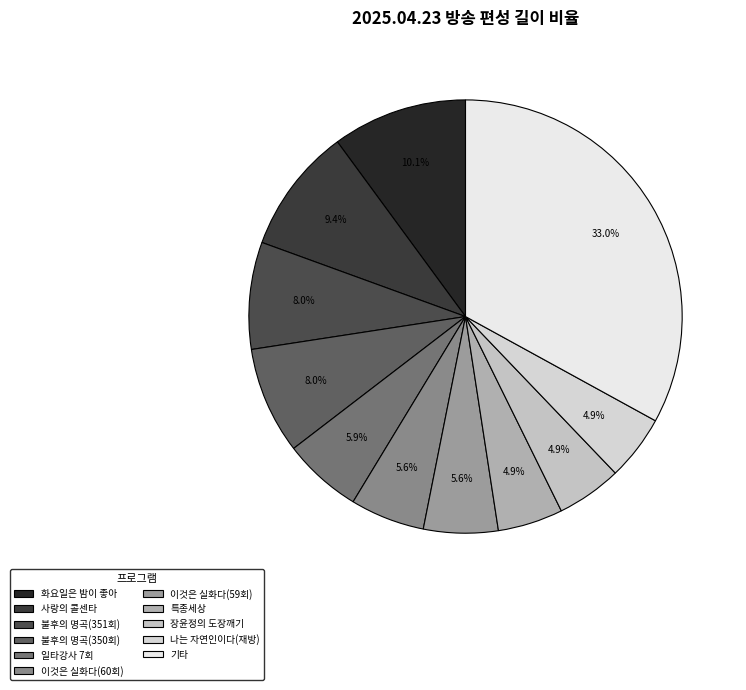

What is the largest slice in the pie chart?

기타